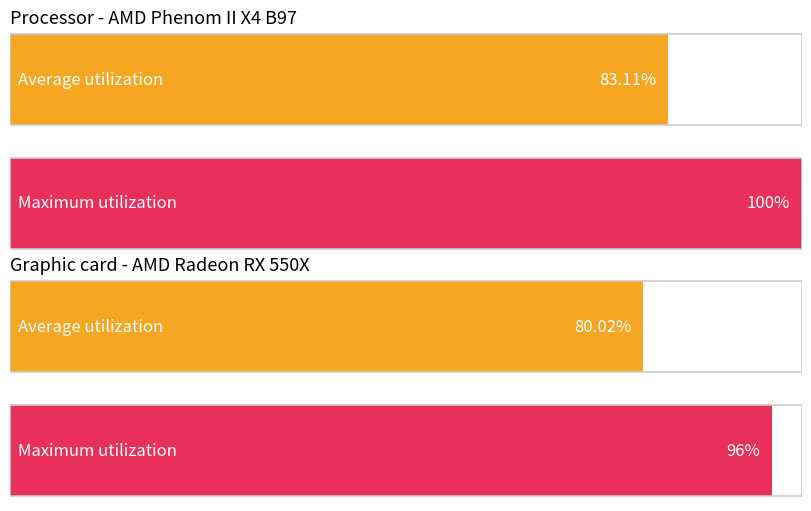

Which series has the largest range (max minus min)?

Maximum utilization